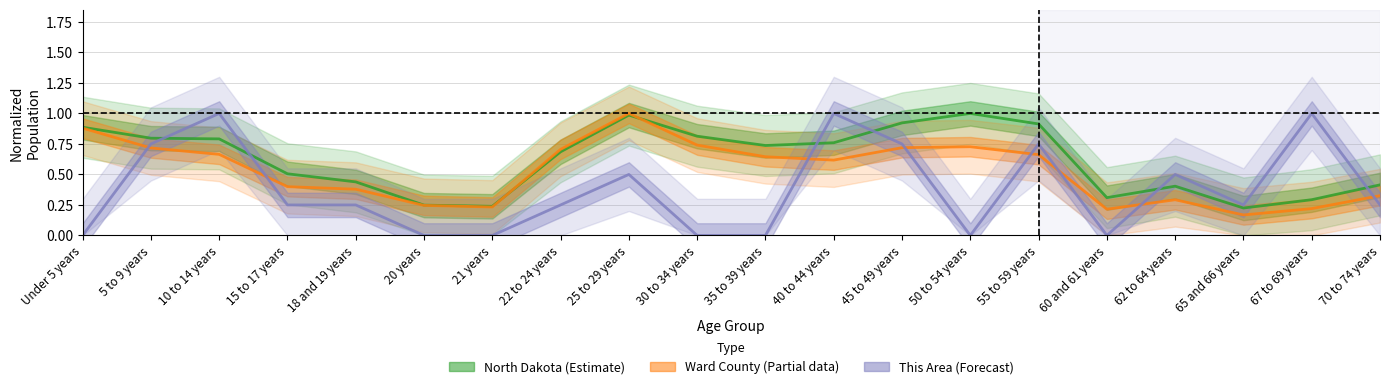

Rank the series at Under 5 years from highest to lowest value.

North Dakota (Estimate), Ward County (Partial), This Area (Forecast)